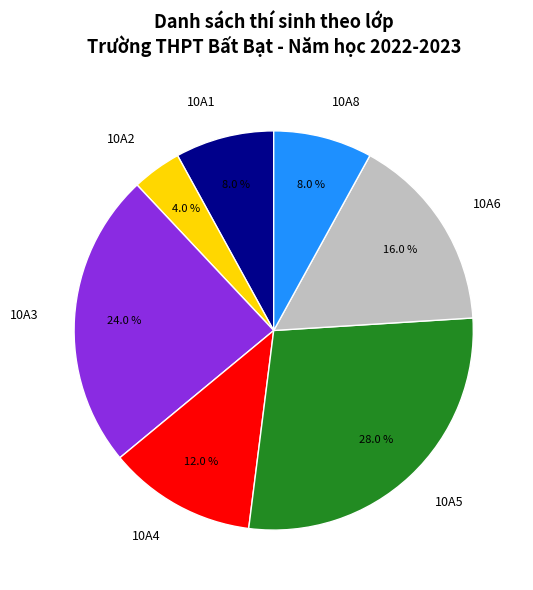

How many segments does this pie chart have?

7